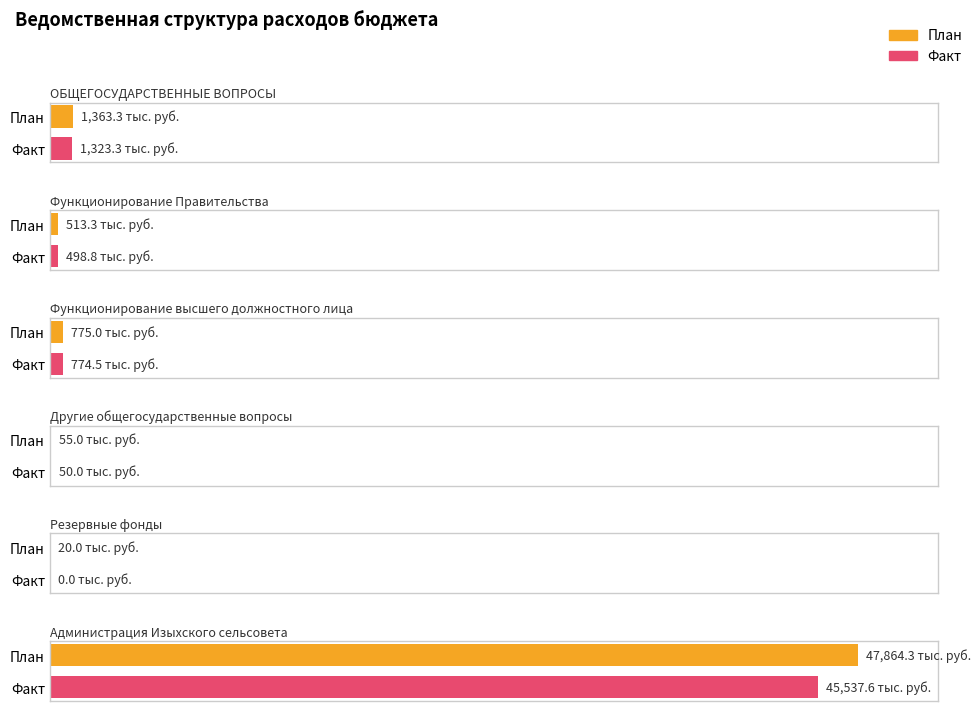

What is the value of the Факт bar at the 4th from the left?

50.0